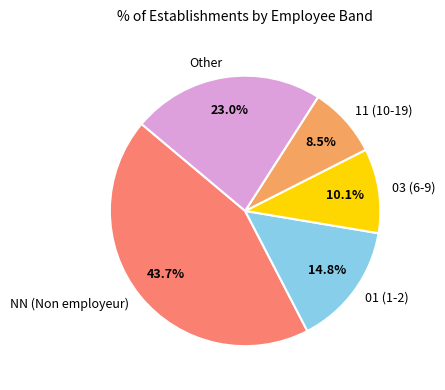

Does any single category account for the majority?

No